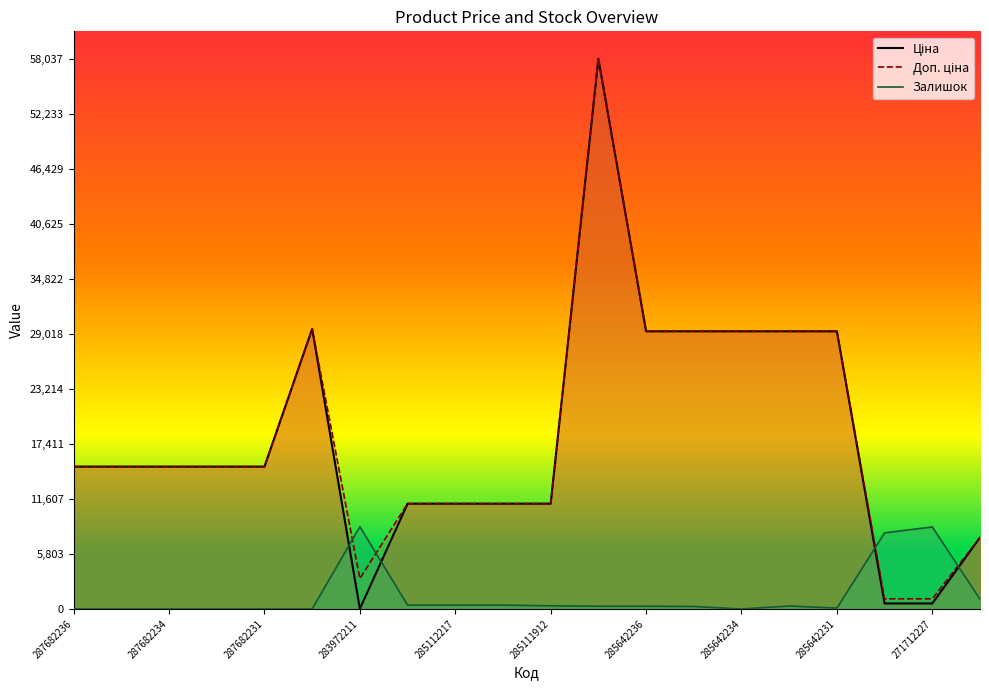

What is the greatest value displayed?

58037.0